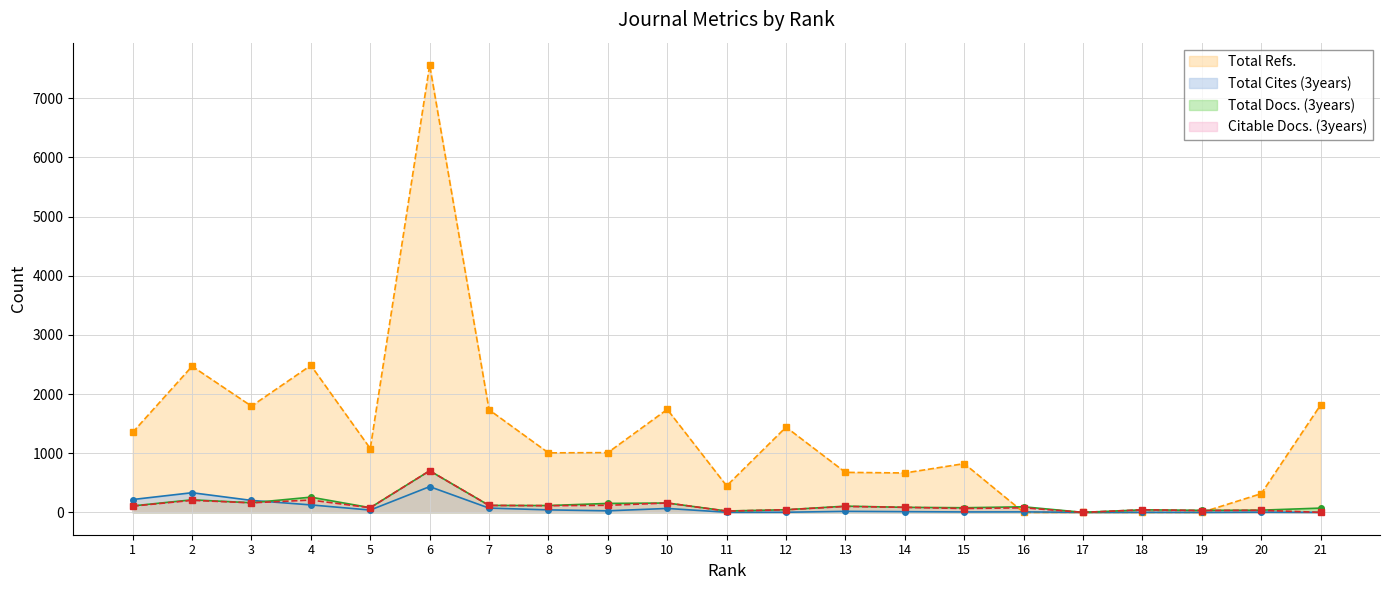

Reading left to right, list all the values displayed in this chart.

Total Docs. (3years): 1=109	2=212	3=162	4=257	5=79	6=703	7=117	8=115	9=151	10=158	11=23	12=44	13=105	14=85	15=78	16=94	17=0	18=43	19=34	20=37	21=72
Citable Docs. (3years): 1=105	2=203	3=161	4=208	5=78	6=703	7=117	8=113	9=119	10=158	11=21	12=44	13=100	14=85	15=65	16=77	17=0	18=43	19=31	20=35	21=0
Total Refs.: 1=1353	2=2470	3=1796	4=2485	5=1079	6=7563	7=1734	8=1006	9=1010	10=1741	11=448	12=1441	13=676	14=666	15=824	16=0	17=0	18=0	19=0	20=316	21=1816
Total Cites (3years): 1=217	2=332	3=202	4=126	5=39	6=435	7=72	8=42	9=26	10=66	11=2	12=2	13=17	14=12	15=7	16=8	17=0	18=1	19=0	20=4	21=0